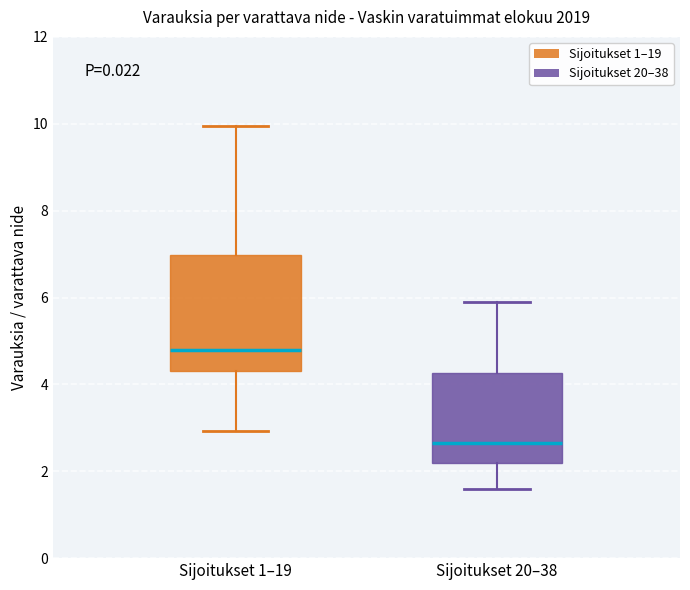

Reading left to right, read every box against the y-axis: the position of its median line, the range the box covers, and the ends of its whiskers. The values are not printed on the chart, so give them approximately, as read against the axis.

Sijoitukset 1–19: median 4.8, box 4.4 to 7.0, whiskers 3.0 to 10.0
Sijoitukset 20–38: median 2.6, box 2.2 to 4.2, whiskers 1.6 to 5.8